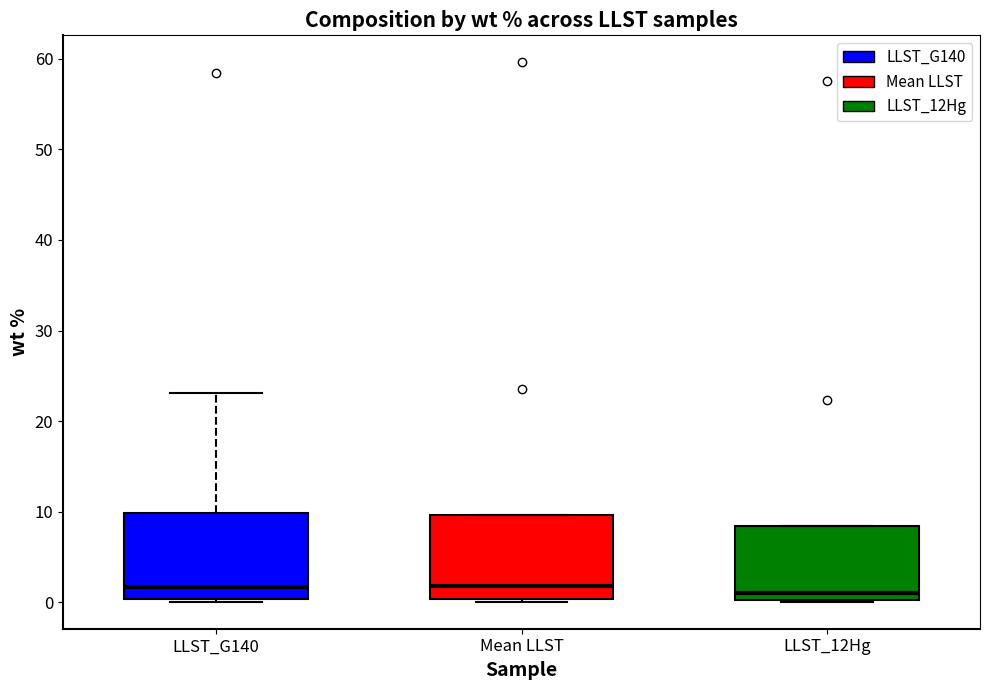

Reading left to right, read every box against the y-axis: the position of its median line, the range the box covers, and the ends of its whiskers. The values are not printed on the chart, so give them approximately, as read against the axis.

LLST_G140: median 2, box 0 to 10, whiskers 0 to 23
Mean LLST: median 2, box 0 to 10, whiskers 0 (just below the box's lower edge) to 10
LLST_12Hg: median 1, box 0 to 8, whiskers 0 to 8